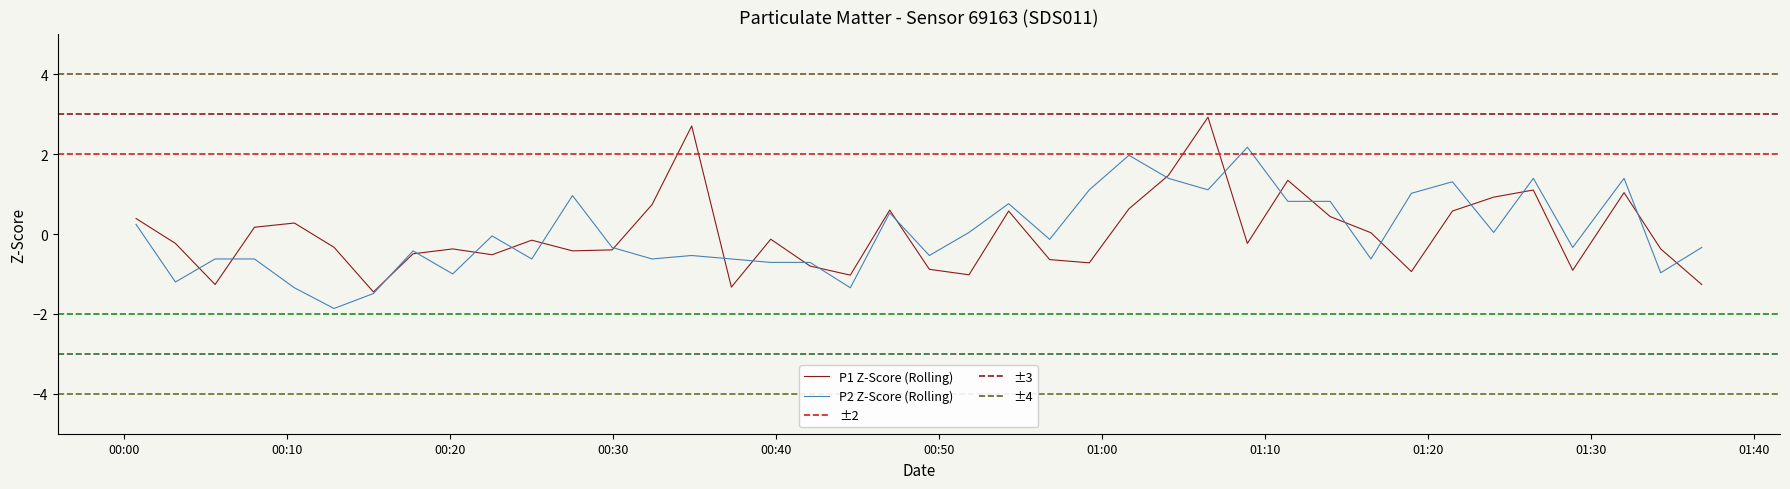

What is the lowest value of the P1 Z-Score (Rolling) series?

-1.5